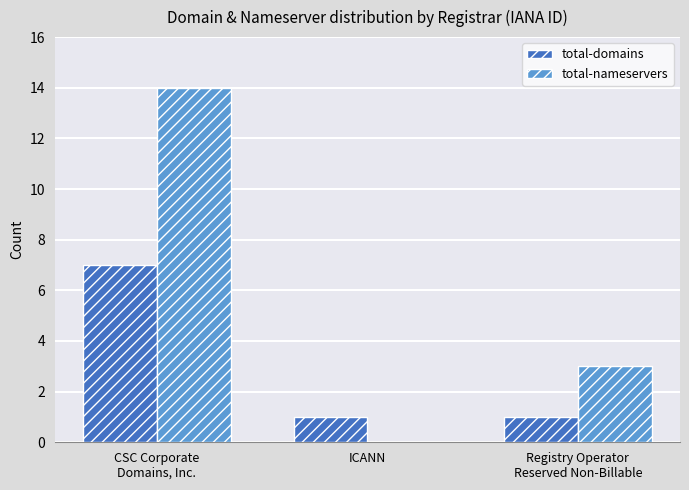

What is the maximum value for total-domains?

7